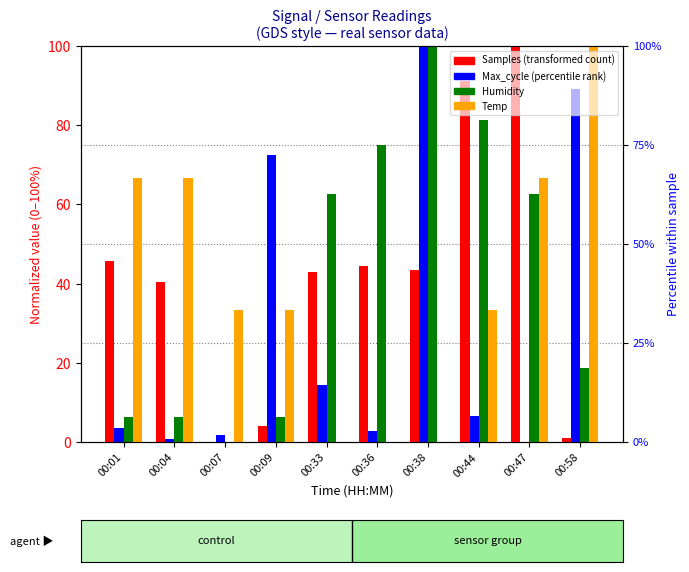

What is the value of the Temp bar at the 2nd from the left?

66.7